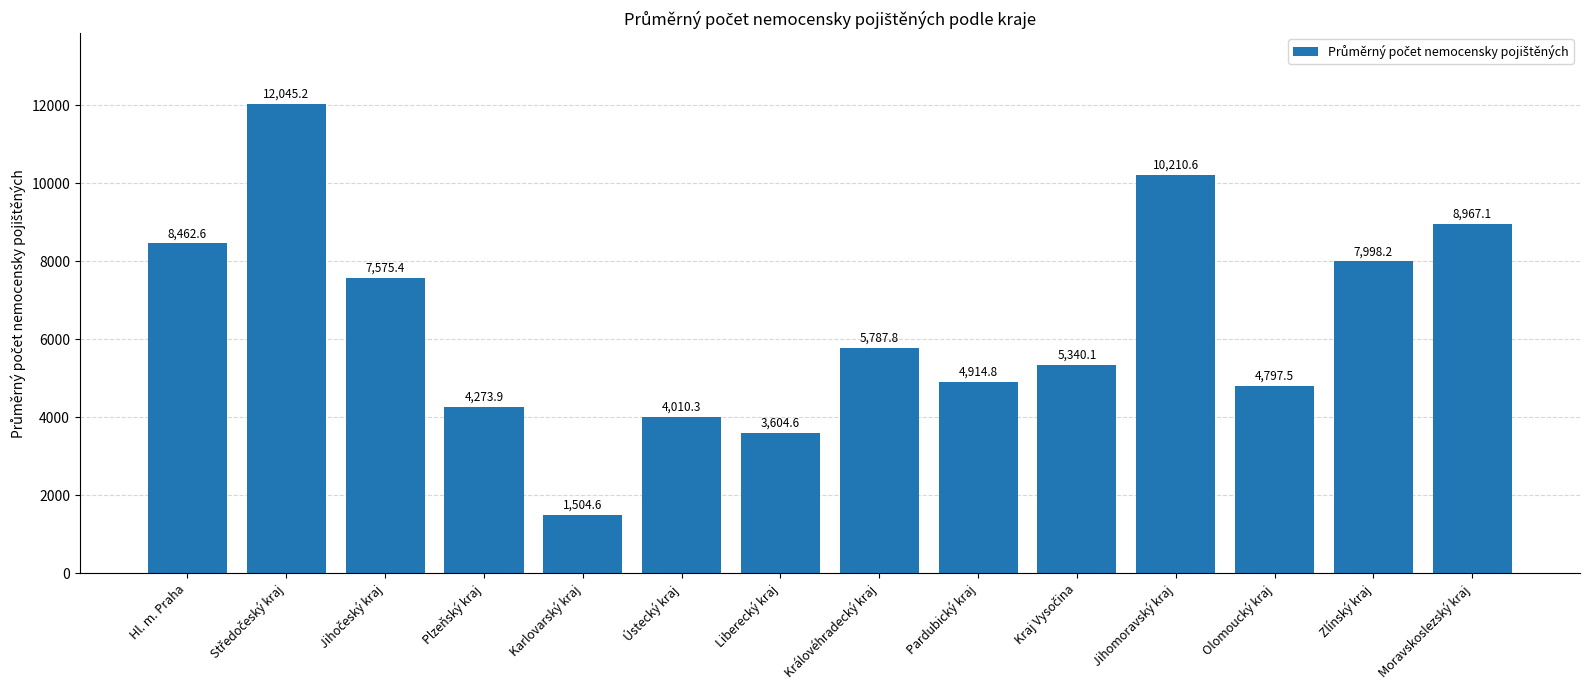

What is the difference between the maximum and minimum values?

10540.6